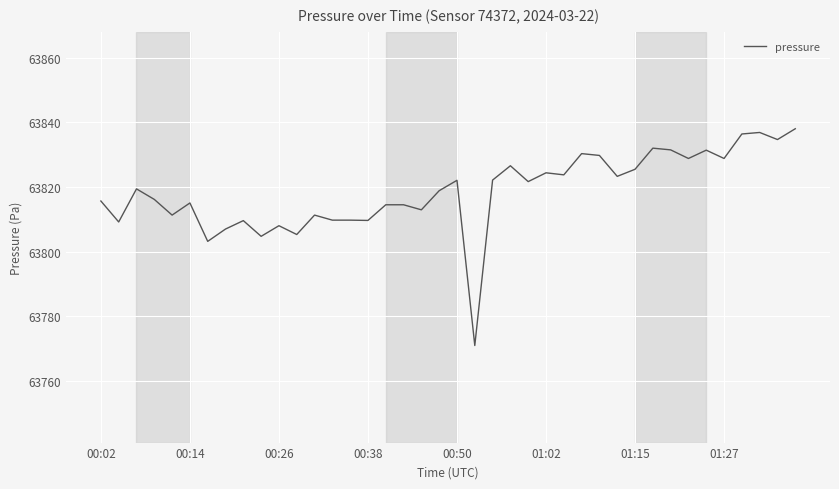

What is the difference between the maximum and minimum values?

67.0